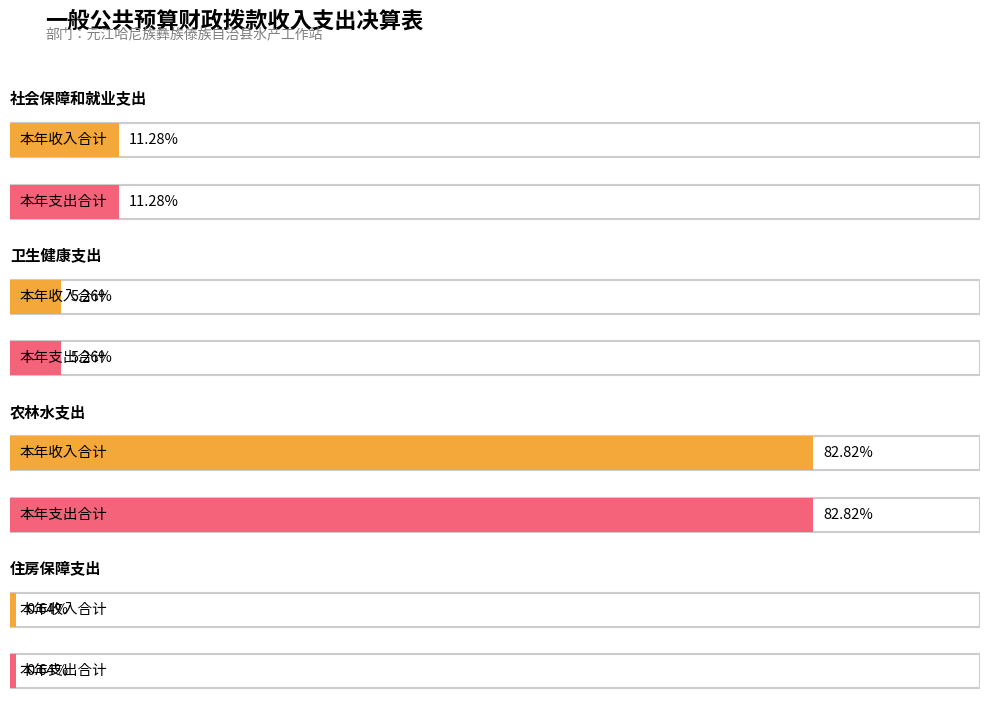

At which label does 本年收入合计 reach its peak?

农林水支出